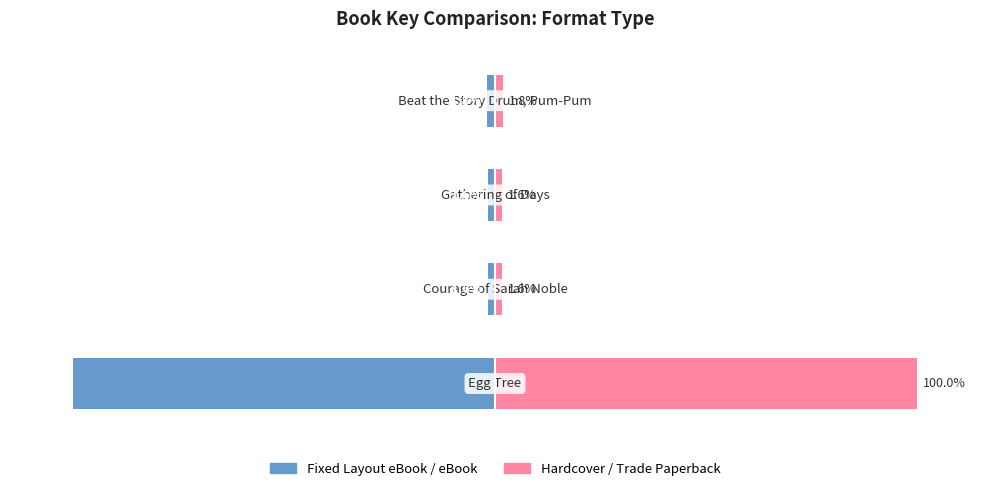

Reading left to right, extract all data points from this chart.

Fixed Layout eBook / eBook: -100.0	-1.6	-1.6	-1.8
Hardcover / Trade Paperback: 100.0	1.6	1.6	1.8